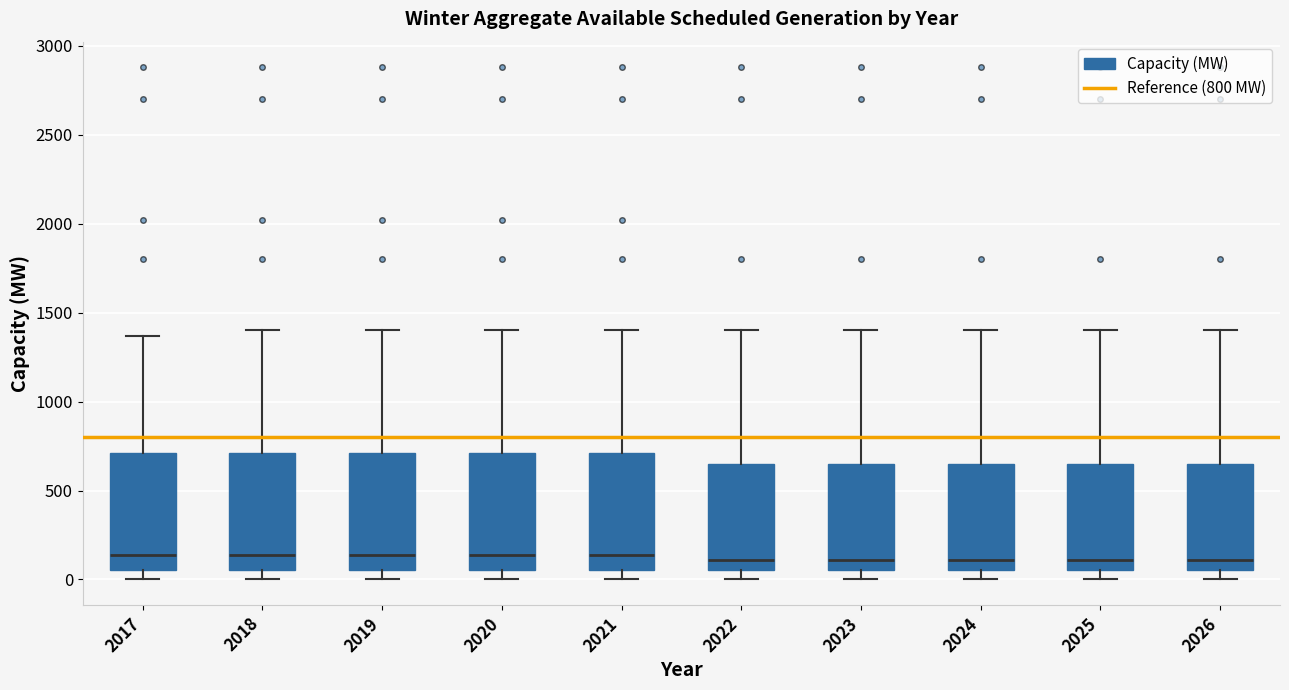

Reading left to right, transcribe this box plot: for each box, give where its median line is, the range the box spans, and where its two whiskers end, as read against the y-axis. The values are not printed on the chart, so give them approximately, as read against the axis.

2017: median 150, box 50 to 700, whiskers 0 to 1350
2018: median 150, box 50 to 700, whiskers 0 to 1400
2019: median 150, box 50 to 700, whiskers 0 to 1400
2020: median 150, box 50 to 700, whiskers 0 to 1400
2021: median 150, box 50 to 700, whiskers 0 to 1400
2022: median 100, box 50 to 650, whiskers 0 to 1400
2023: median 100, box 50 to 650, whiskers 0 to 1400
2024: median 100, box 50 to 650, whiskers 0 to 1400
2025: median 100, box 50 to 650, whiskers 0 to 1400
2026: median 100, box 50 to 650, whiskers 0 to 1400